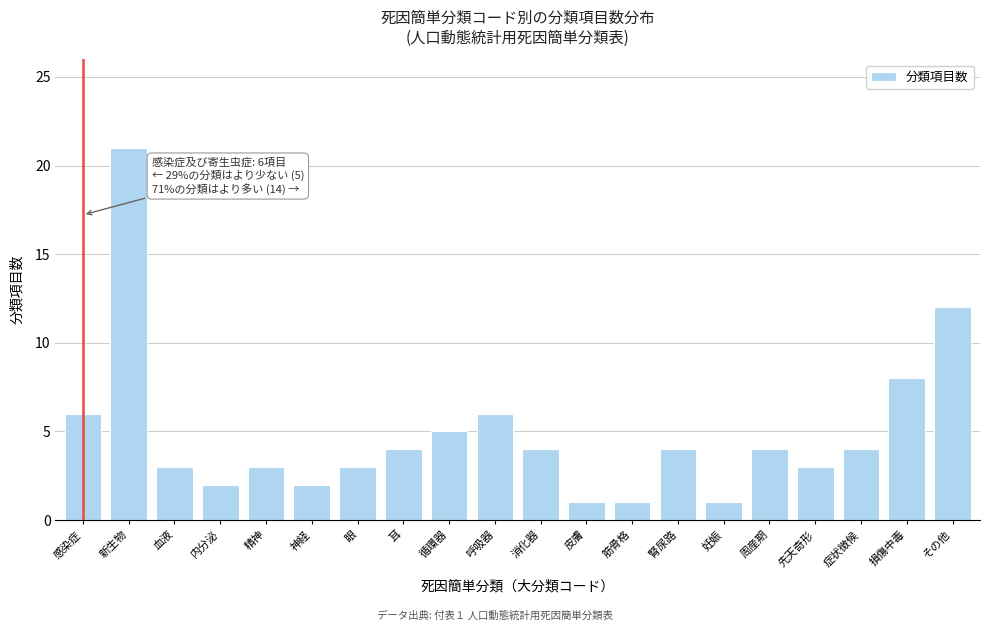

Reading right to left, what are all the values shown in this chart?

12	8	4	3	4	1	4	1	1	4	6	5	4	3	2	3	2	3	21	6